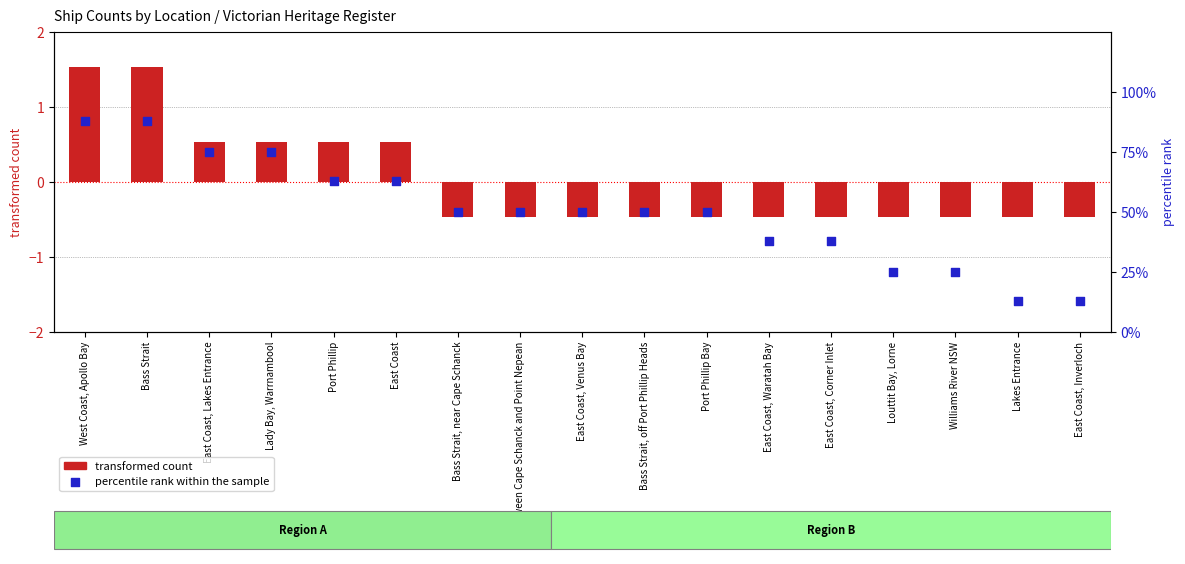

At which category is the sum across all series the highest?

West Coast, Apollo Bay